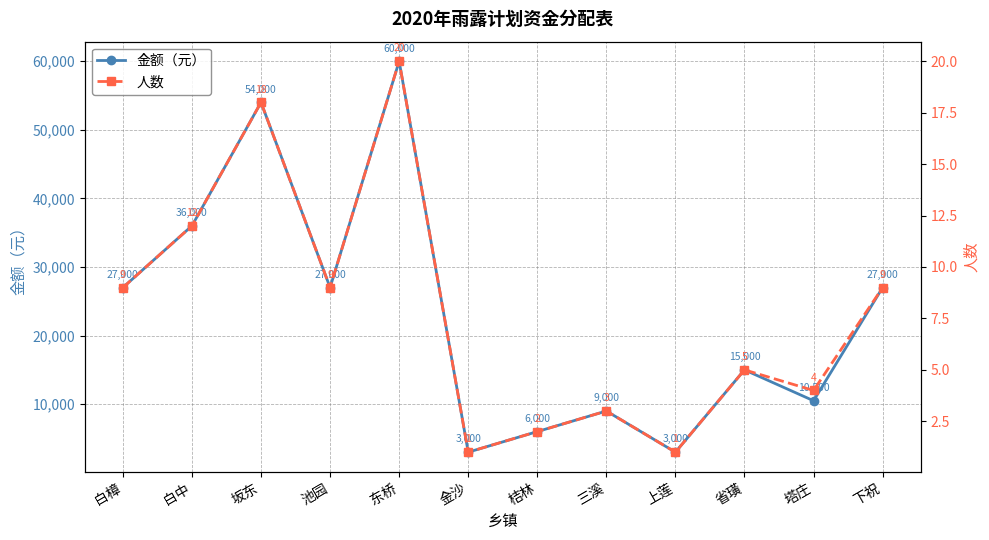

Which series has the largest total across all categories?

金额（元）